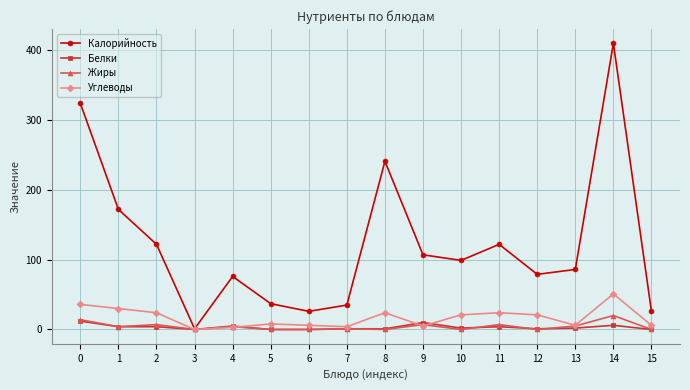

What is the greatest value displayed?

410